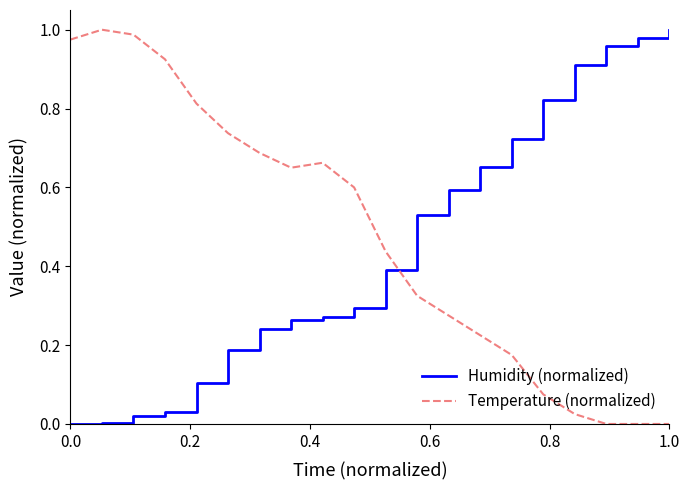

How many times do Temperature (normalized) and Humidity (normalized) cross each other?

1